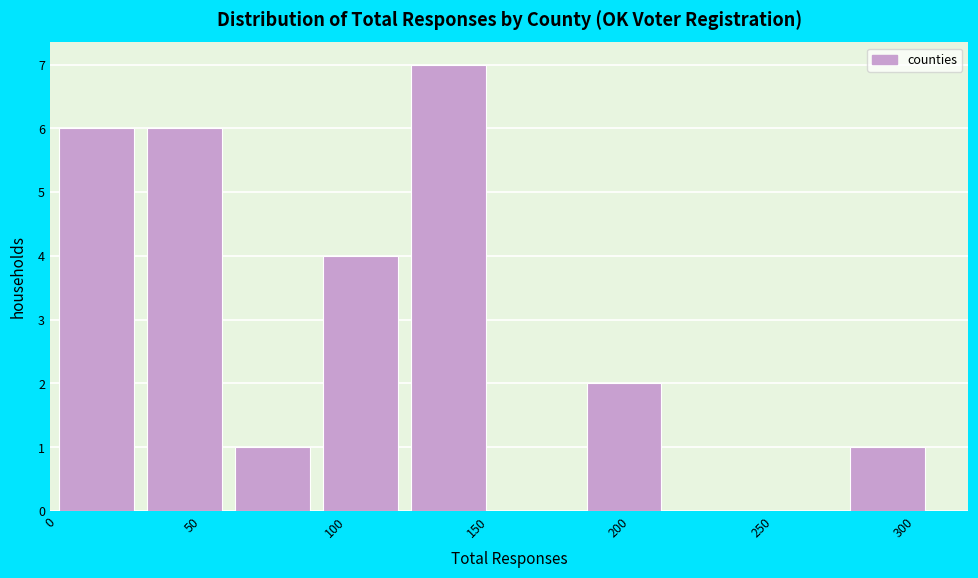

Over which range of the x-axis is the bar tallest?

125 to 155